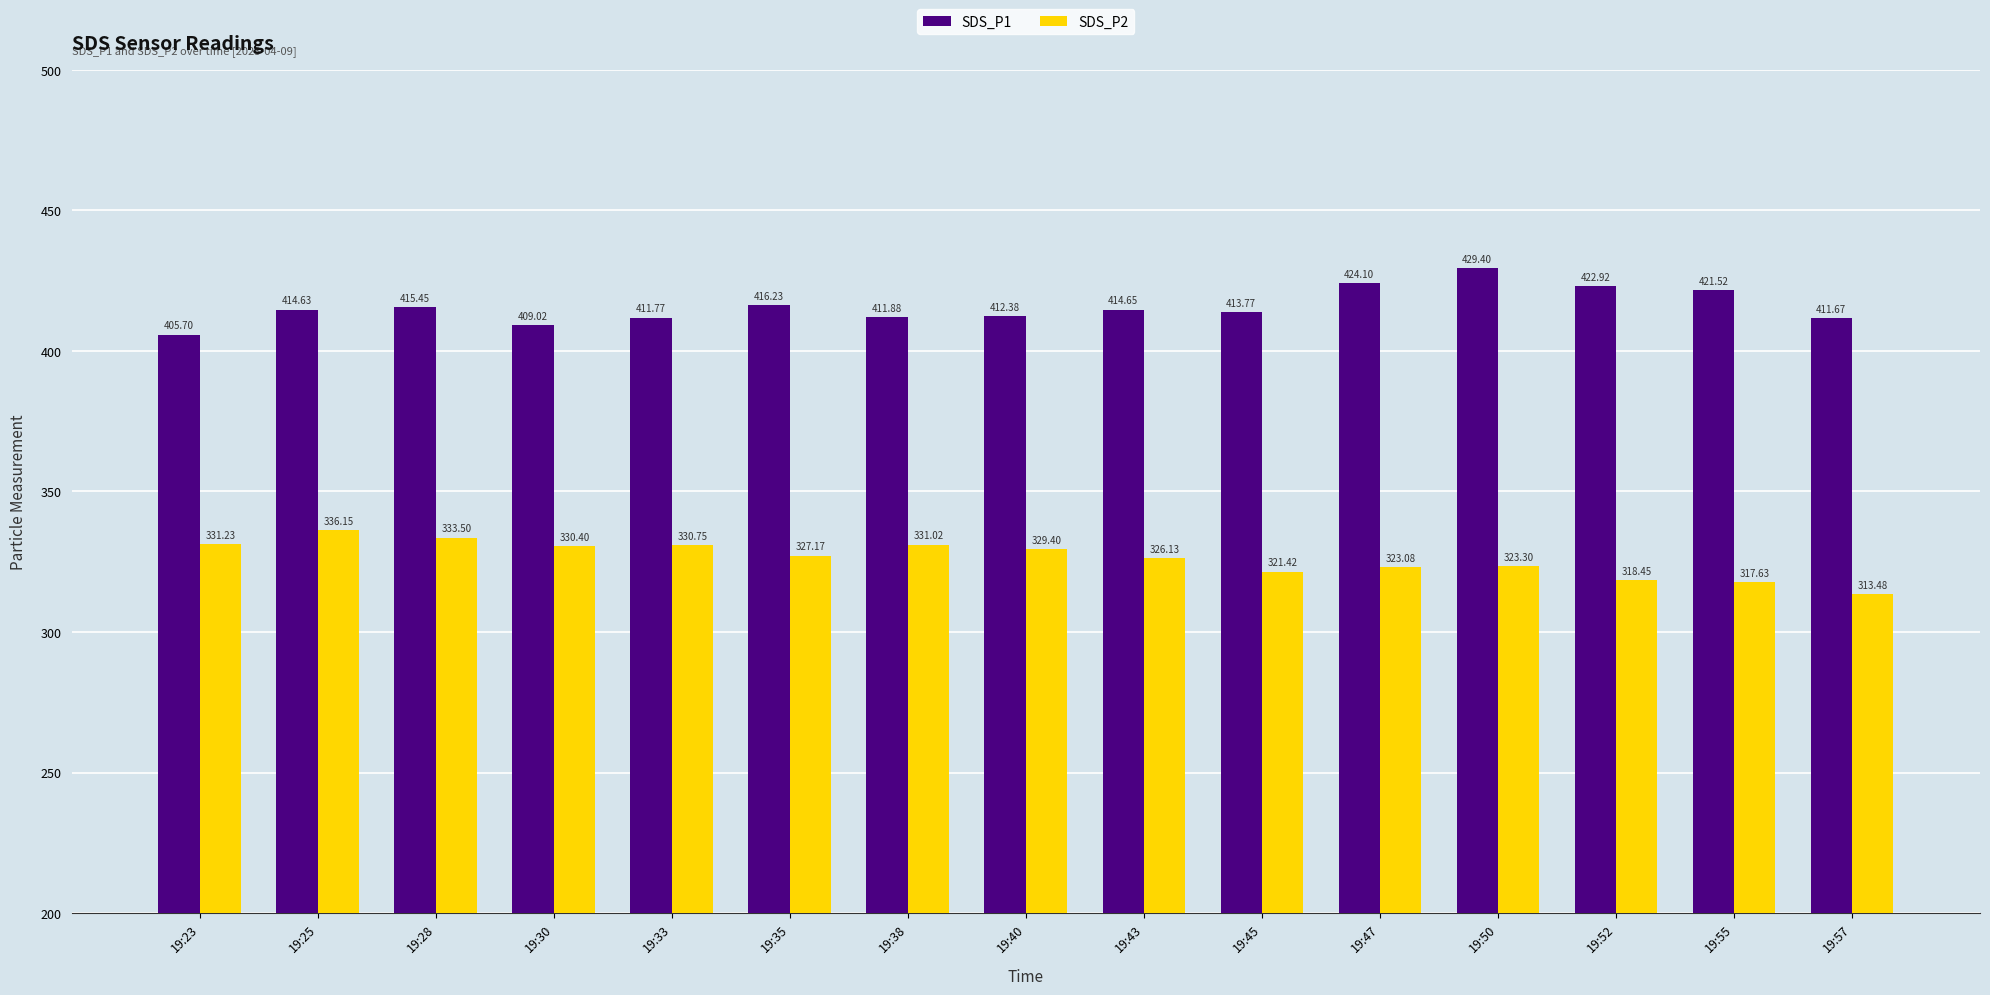

What is the value of the SDS_P1 bar at the 7th from the left?

411.9